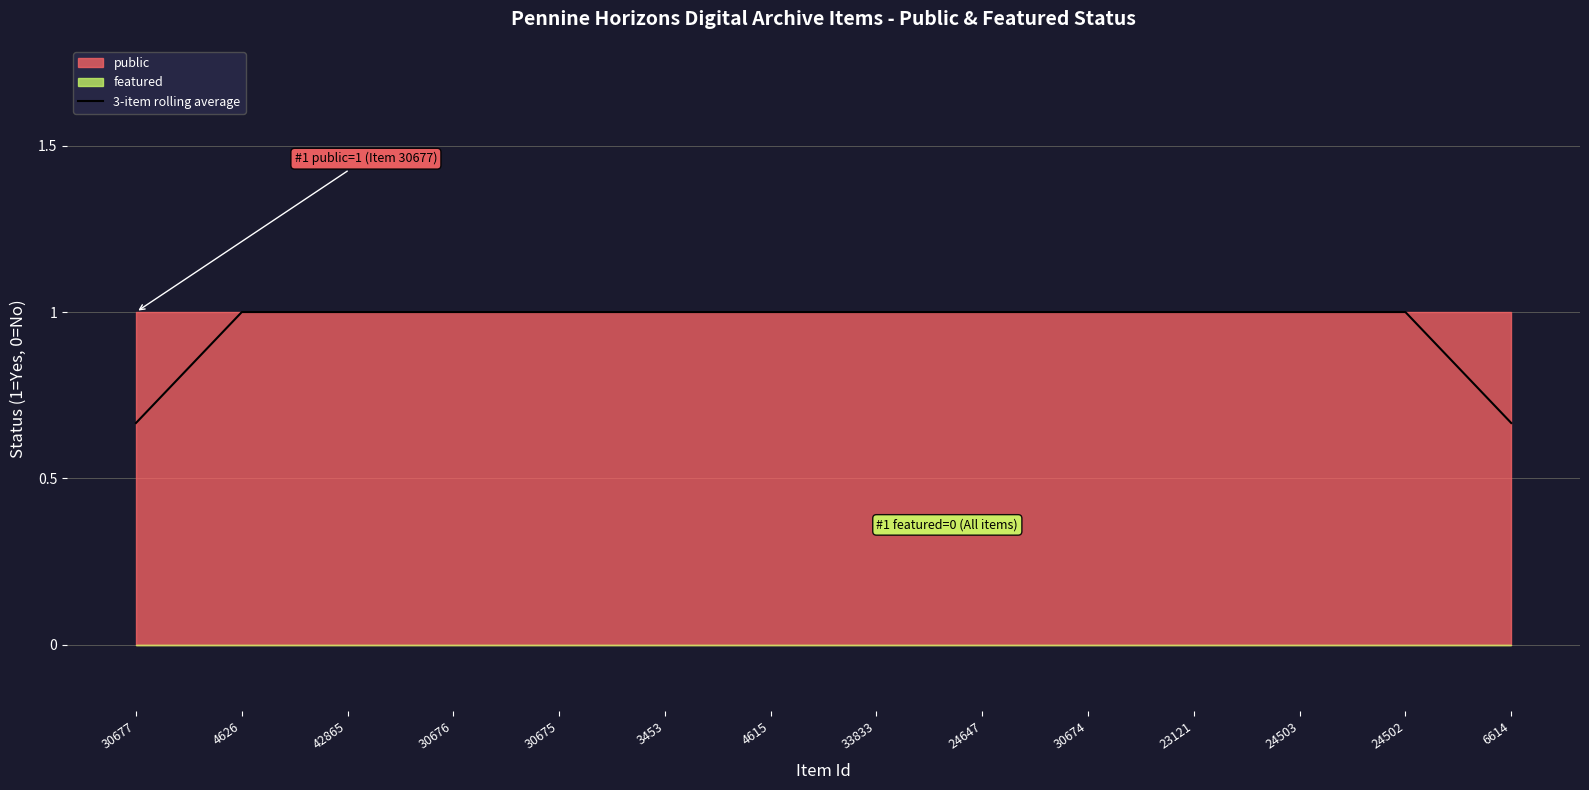

What is the maximum value shown in the chart?

1.0